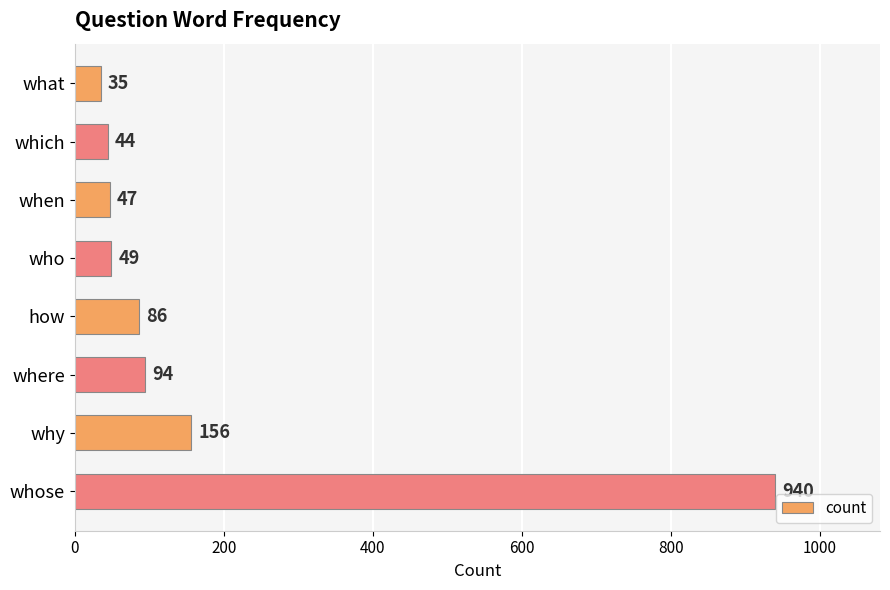

Where is the data nearest to the value 487?

why